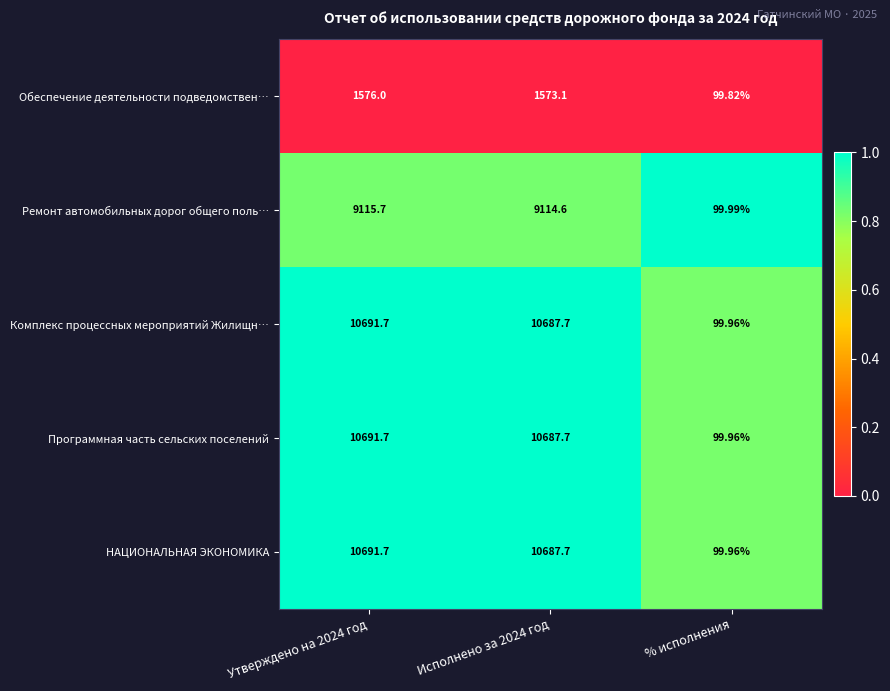

At which label does Ремонт автомобильных дорог общего поль… reach its minimum?

% исполнения